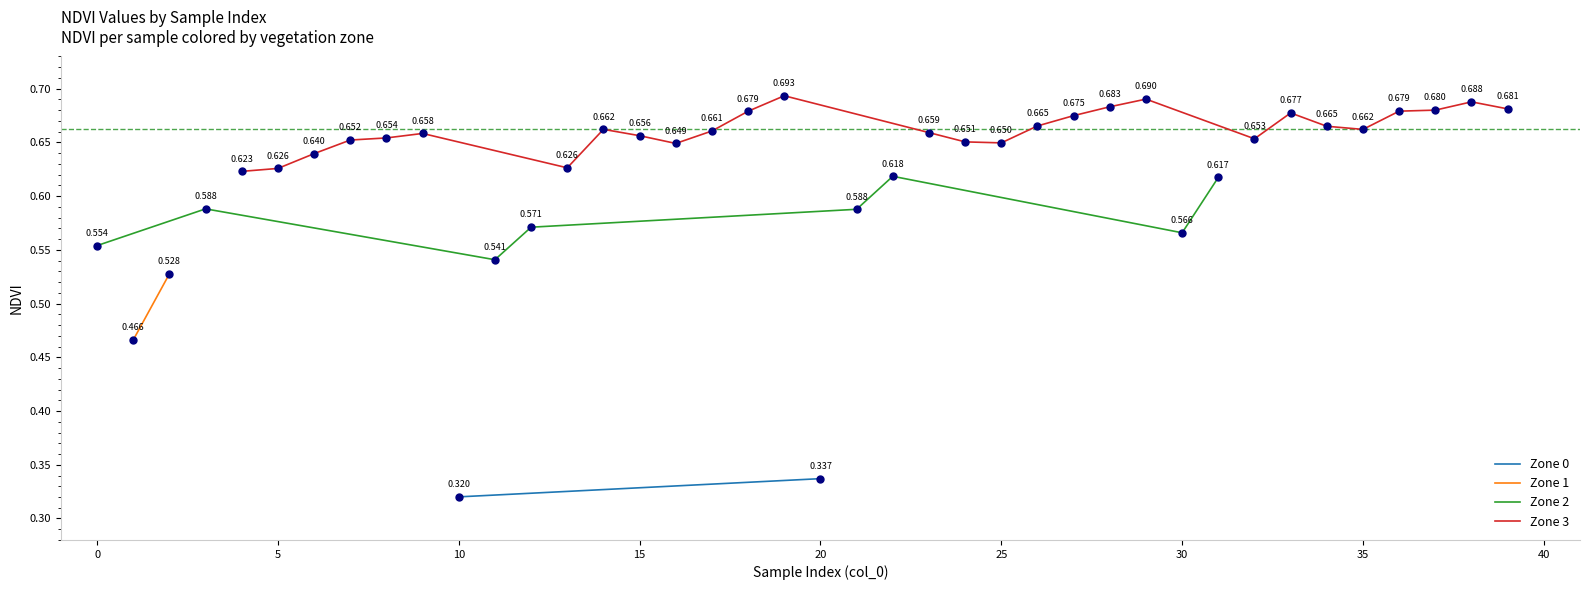

What is the change in value from 13 to 38?

+0.1